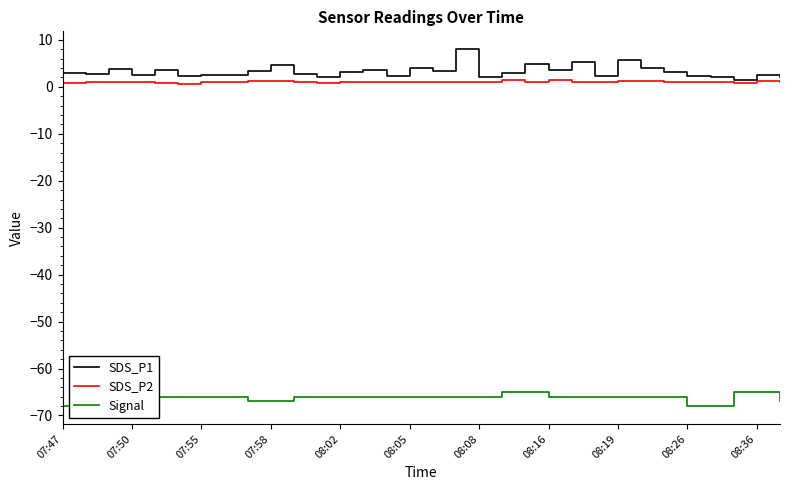

Is it true that SDS_P1 equals 4.0 at 08:05?

True